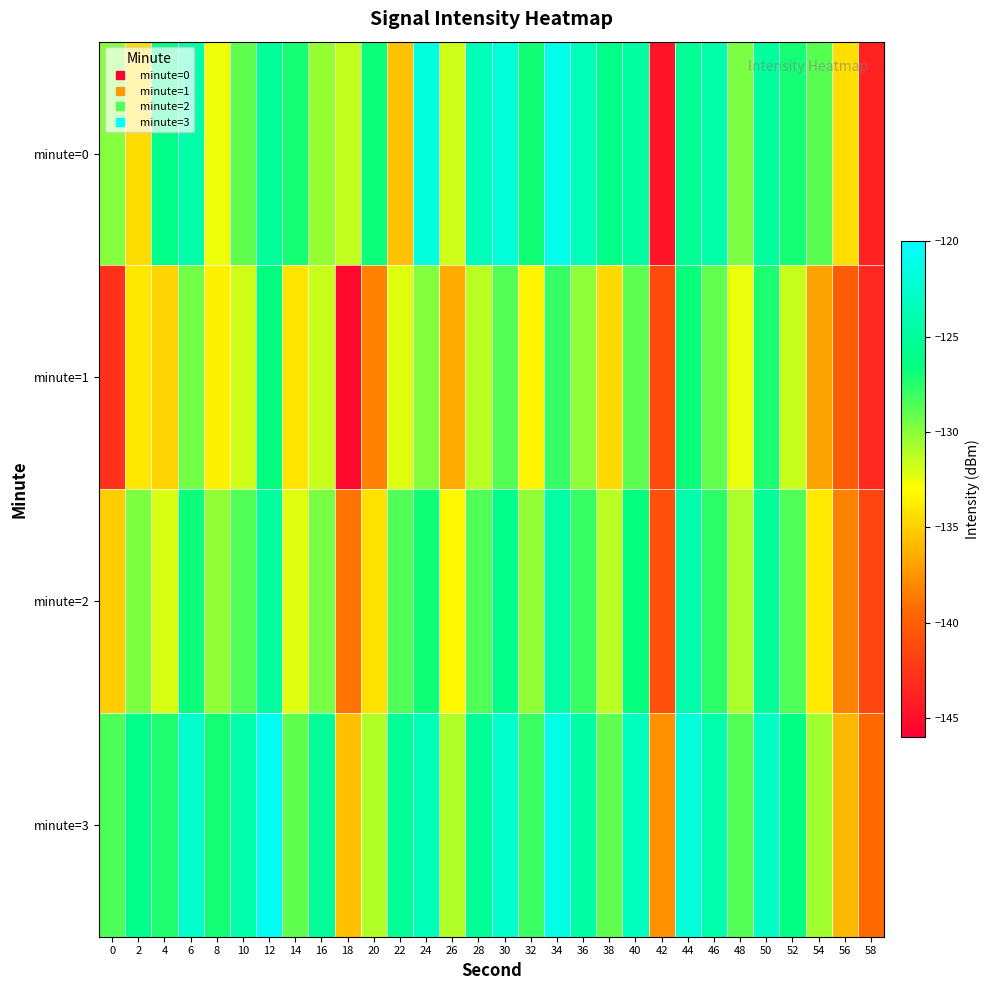

Rank the series by their maximum value, from lowest to highest.

minute=1, minute=2, minute=0, minute=3